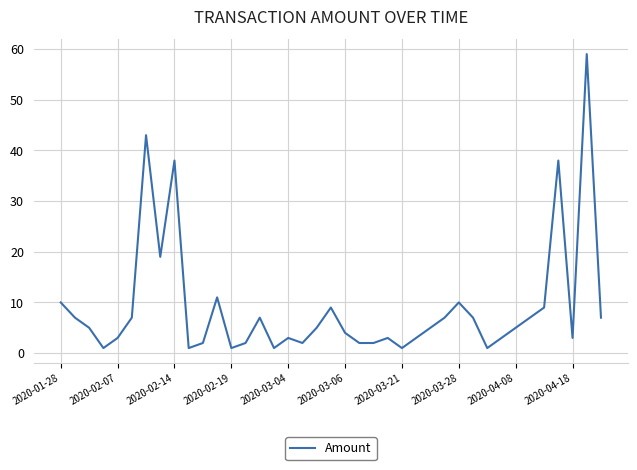

How many points are higher than both their immediate neighbors (excluding endpoints)?

10